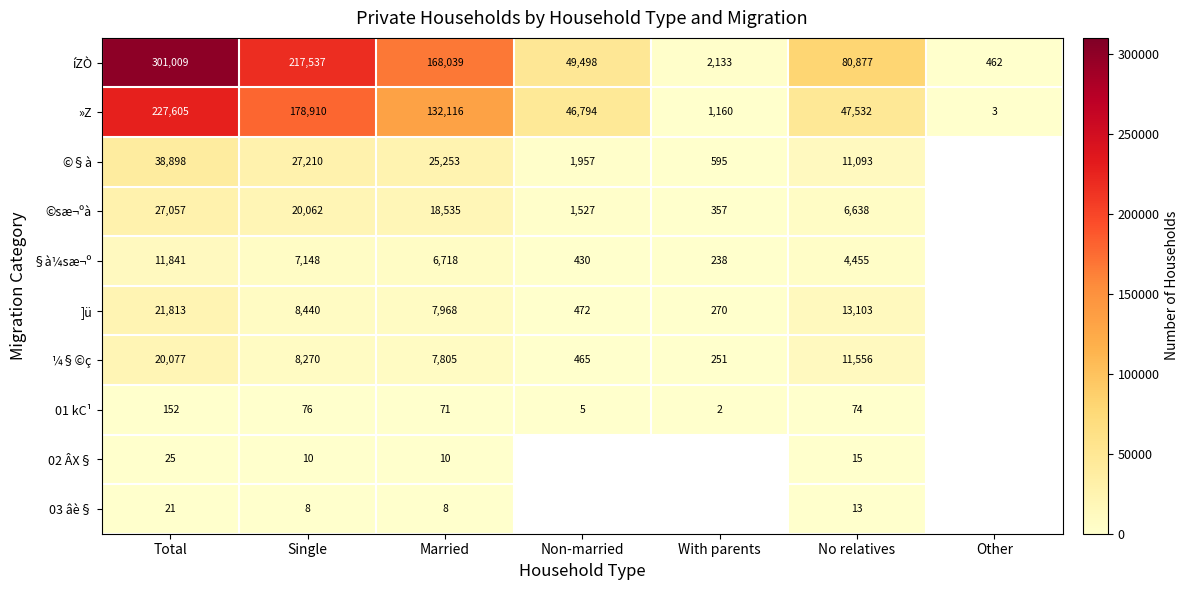

What is the spread (max minus min) of values at Non-married?

49493.0